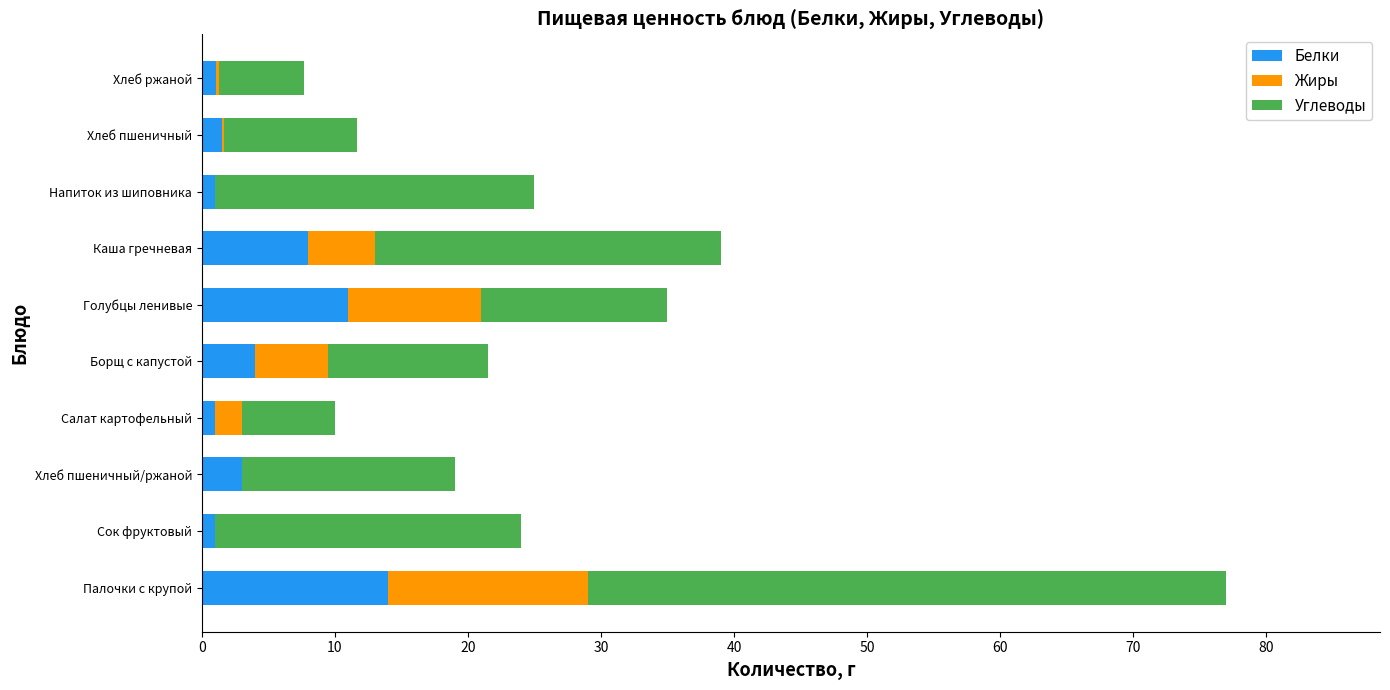

At which label does Белки reach its peak?

Палочки с крупой